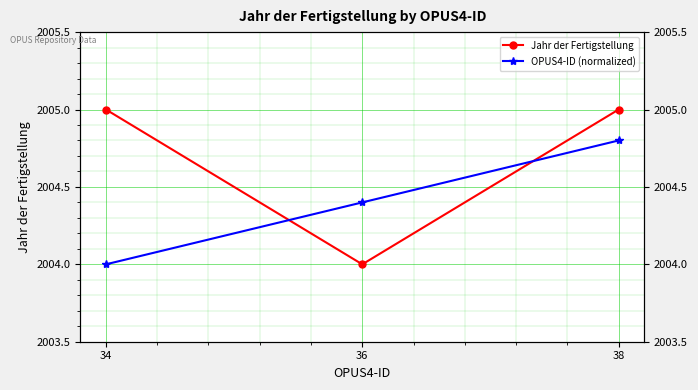

What is the difference between the highest and lowest values at 36?

0.4